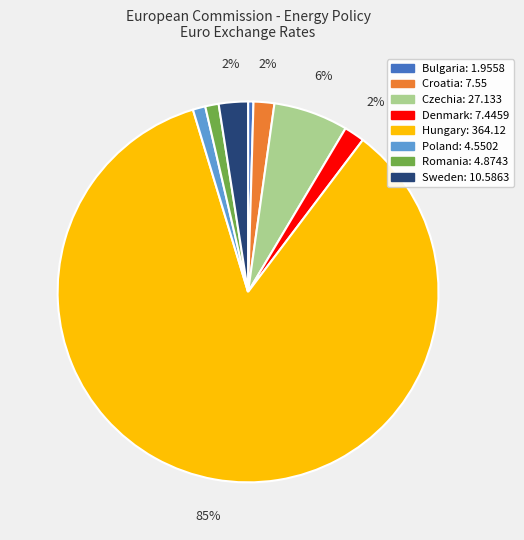

How many segments does this pie chart have?

8